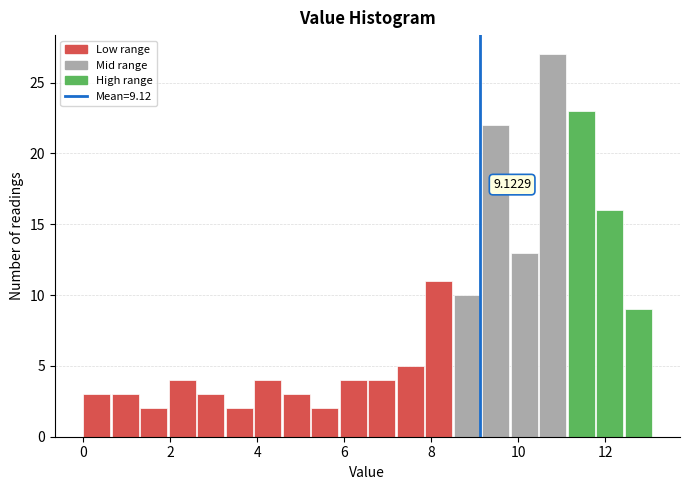

Around what value on the x-axis is the tallest bar? Give the approximate position of its centre, as read against the axis.

10.8